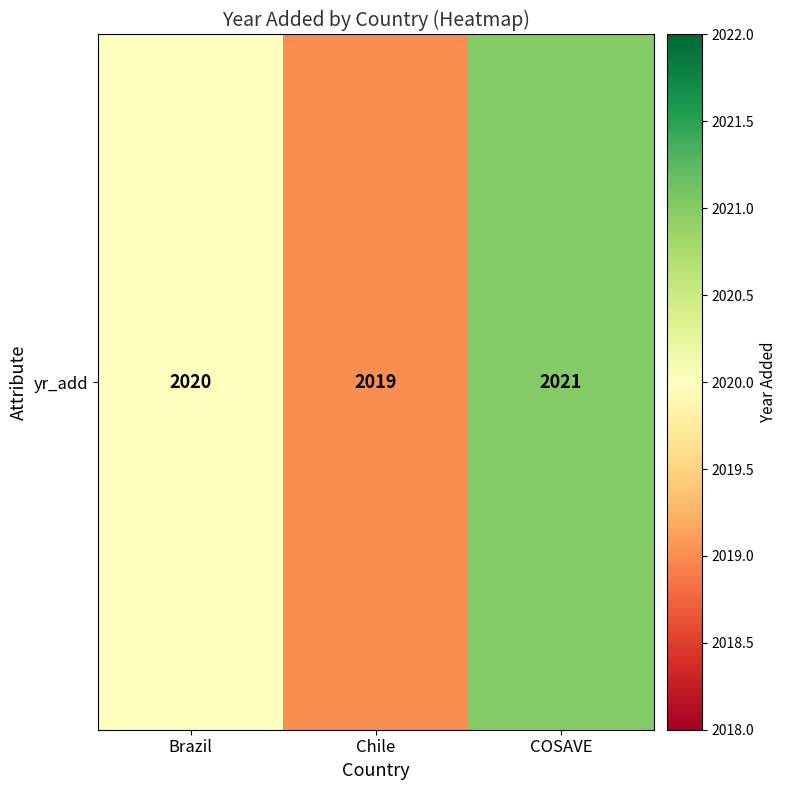

True or false: the data shows 2020 at Brazil.

True